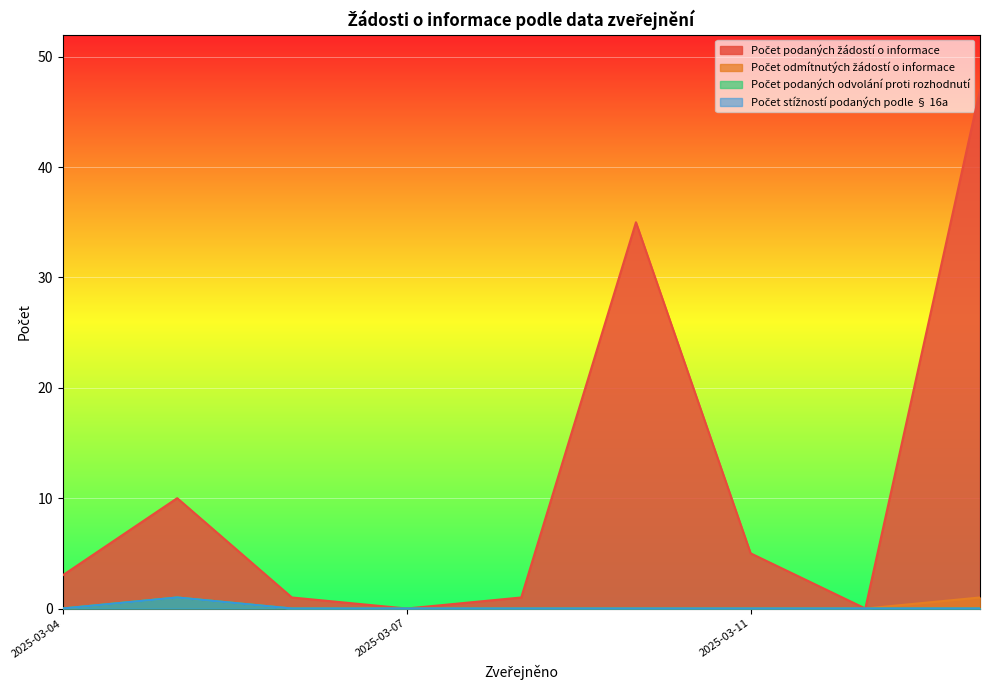

True or false: Počet odmítnutých žádostí o informace has more than 0 points higher than both neighbors.

True